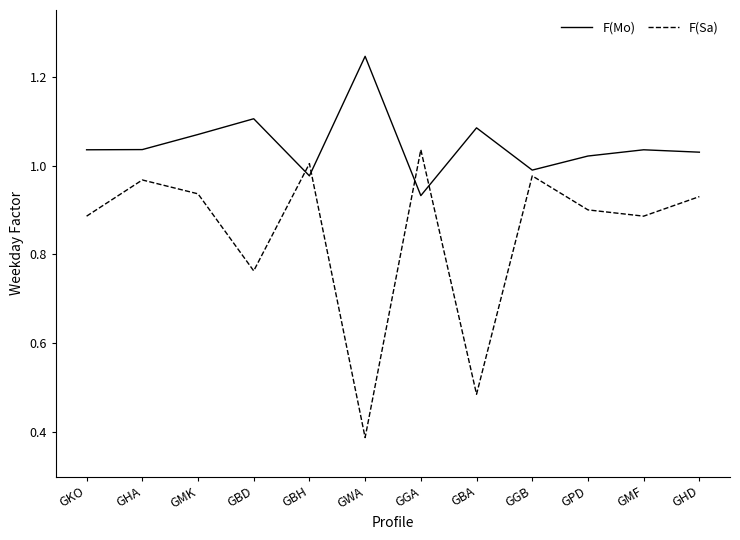

What is the total value across all series at GBA?

1.6